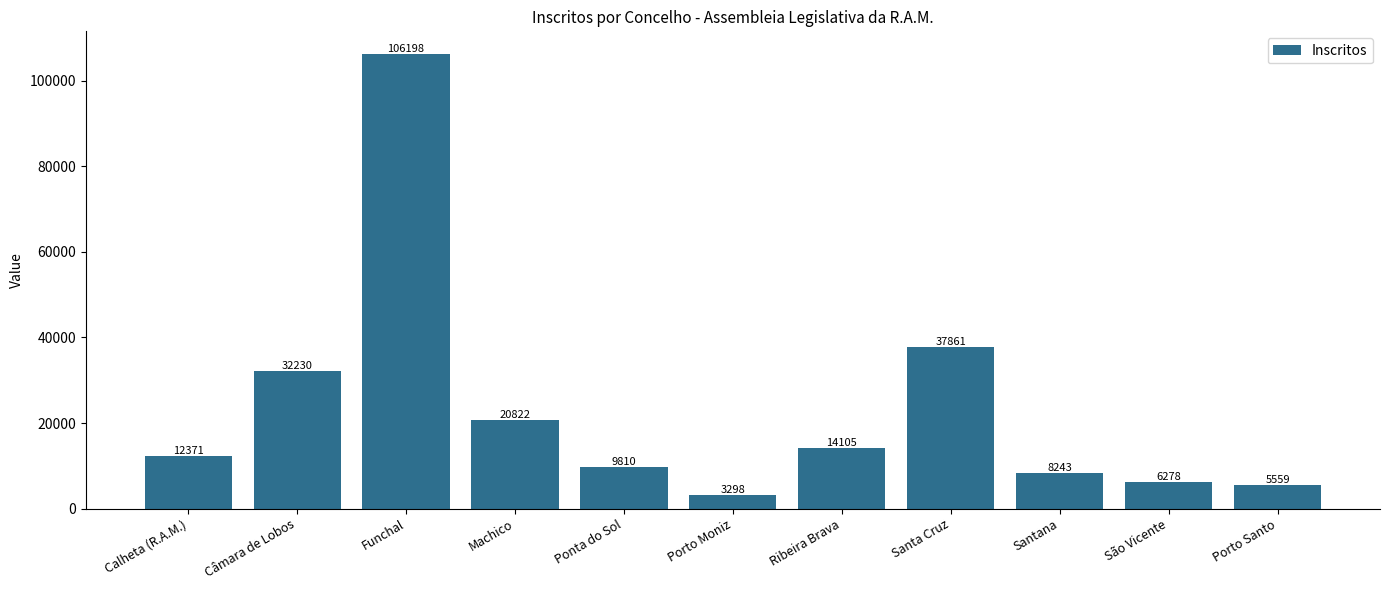

What is the change in value from Ponta do Sol to São Vicente?

-3532